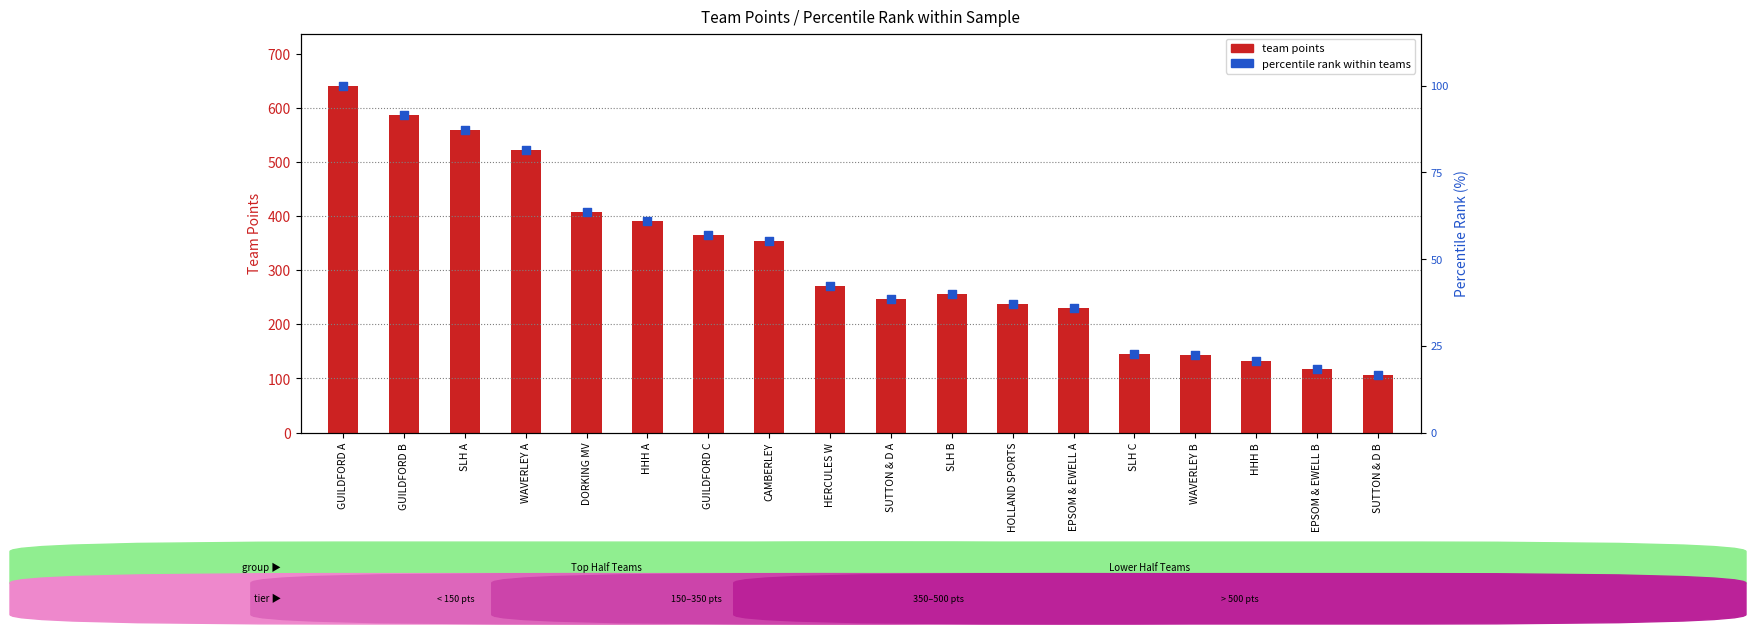

At how many categories does at least one series exceed 339?

8